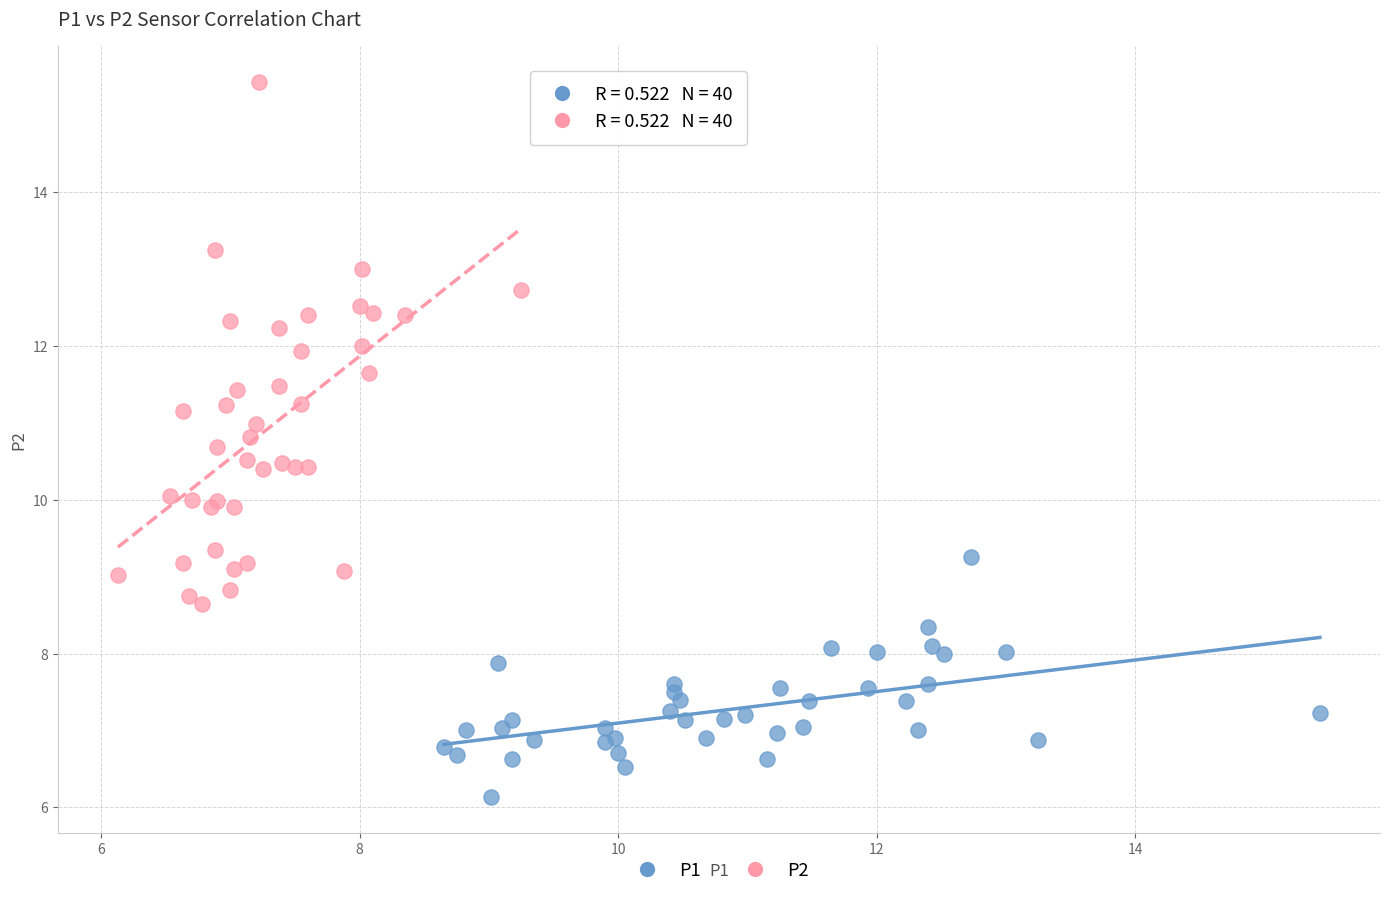

Which series contains the highest Y value?

P2